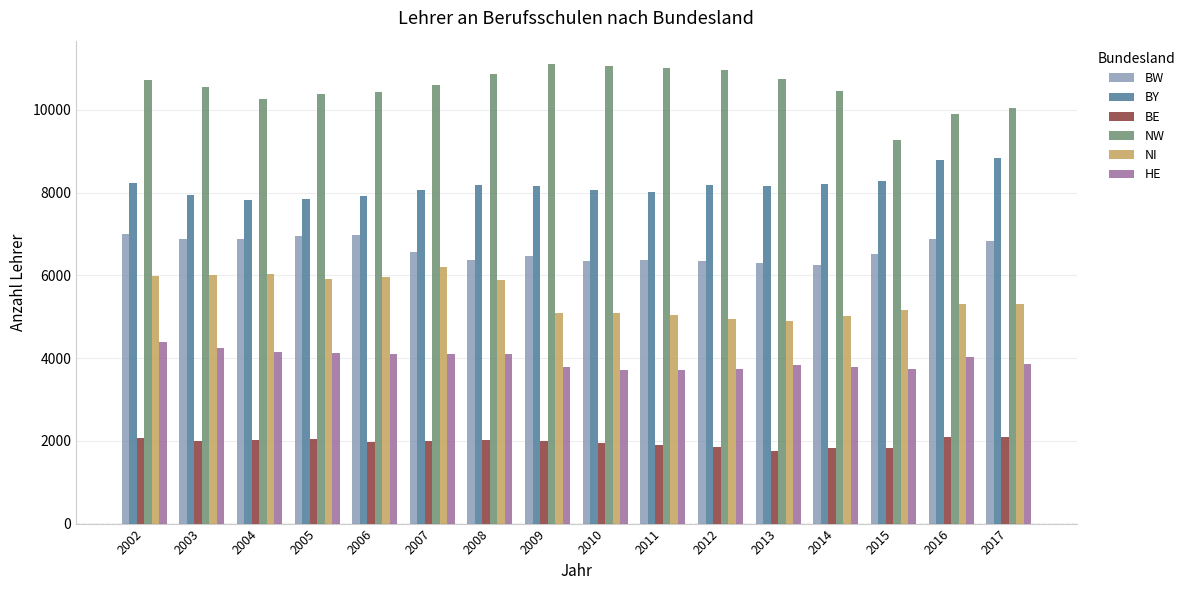

At 2014, list the series in order from smallest to largest.

BE, HE, NI, BW, BY, NW